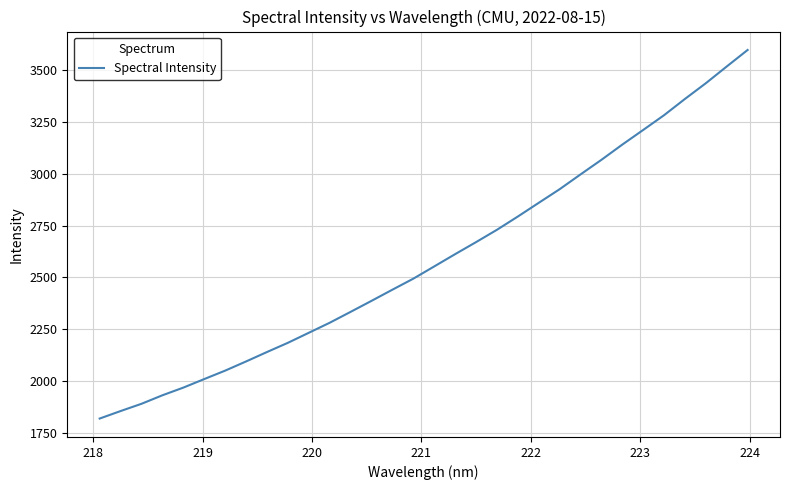

What is the difference between the maximum and minimum values?

1780.4